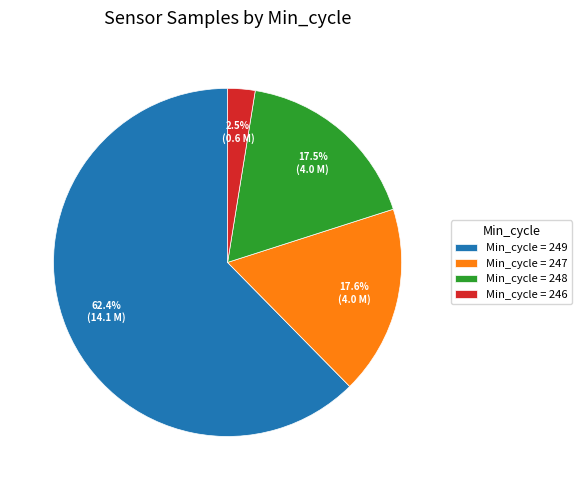

Between Min_cycle = 249 and Min_cycle = 248, which is larger?

Min_cycle = 249